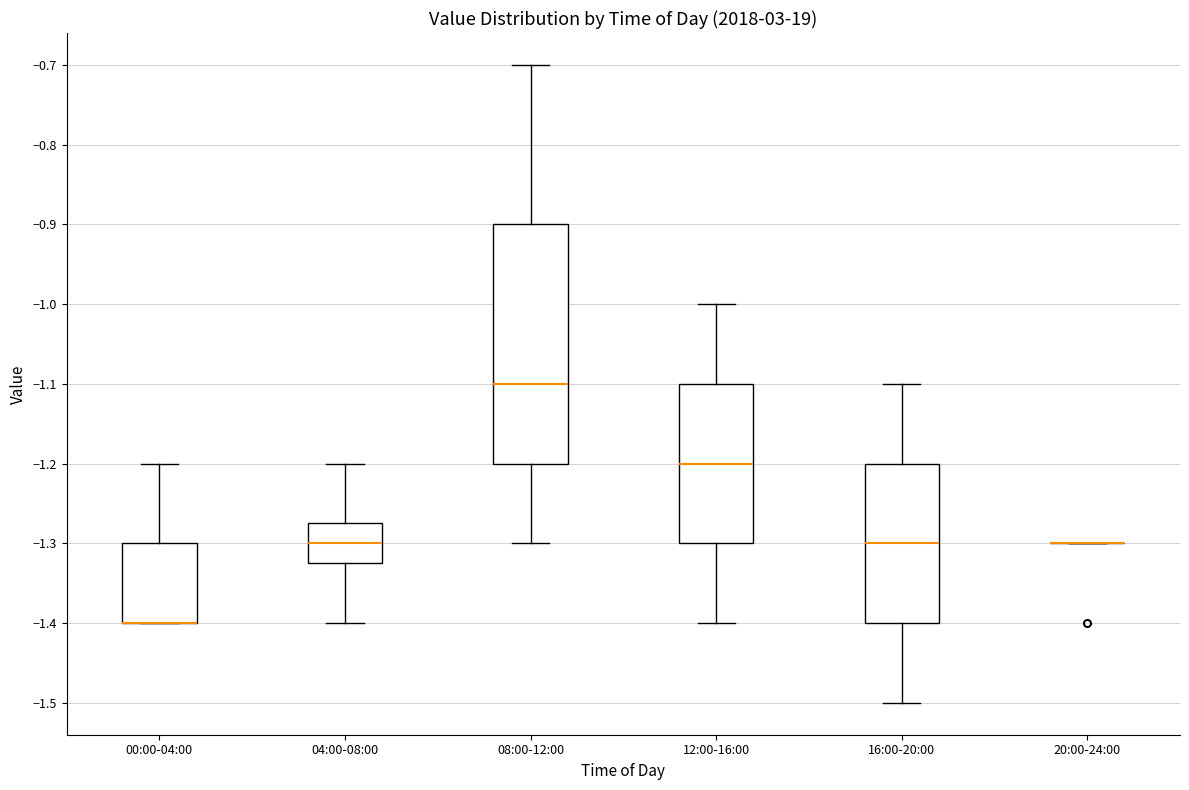

Reading left to right, transcribe this box plot: for each box, give where its median line is, the range the box spans, and where its two whiskers end, as read against the y-axis. The values are not printed on the chart, so give them approximately, as read against the axis.

00:00-04:00: median -1.40 (drawn on the box's lower edge), box -1.40 to -1.30, whiskers -1.40 to -1.20
04:00-08:00: median -1.30, box -1.32 to -1.27, whiskers -1.40 to -1.20
08:00-12:00: median -1.10, box -1.20 to -0.90, whiskers -1.30 to -0.70
12:00-16:00: median -1.20, box -1.30 to -1.10, whiskers -1.40 to -1.00
16:00-20:00: median -1.30, box -1.40 to -1.20, whiskers -1.50 to -1.10
20:00-24:00: box collapsed to a line at -1.30, whiskers -1.30 to -1.30